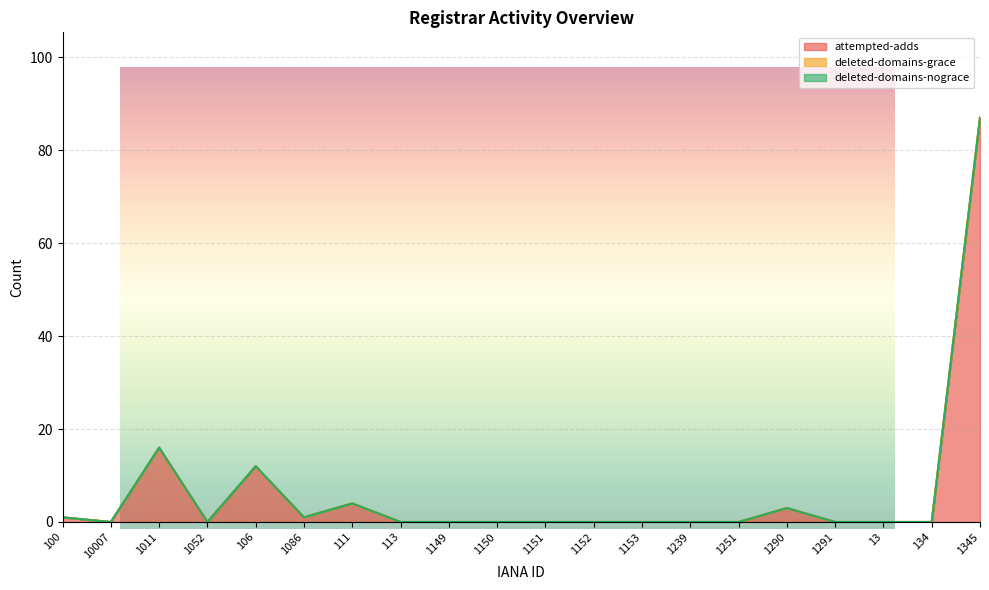

Reading left to right, transcribe all the data shown in this chart.

attempted-adds: 1	0	16	0	12	1	4	0	0	0	0	0	0	0	0	3	0	0	0	87
deleted-domains-grace: 0	0	0	0	0	0	0	0	0	0	0	0	0	0	0	0	0	0	0	0
deleted-domains-nograce: 0	0	0	0	0	0	0	0	0	0	0	0	0	0	0	0	0	0	0	0